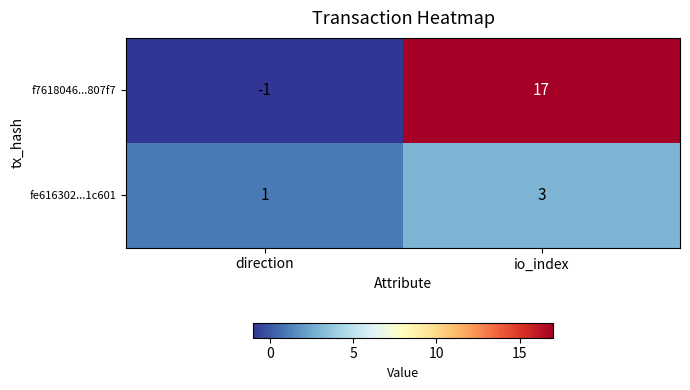

What is the difference between the f7618046...807f7 values at io_index and direction?

18